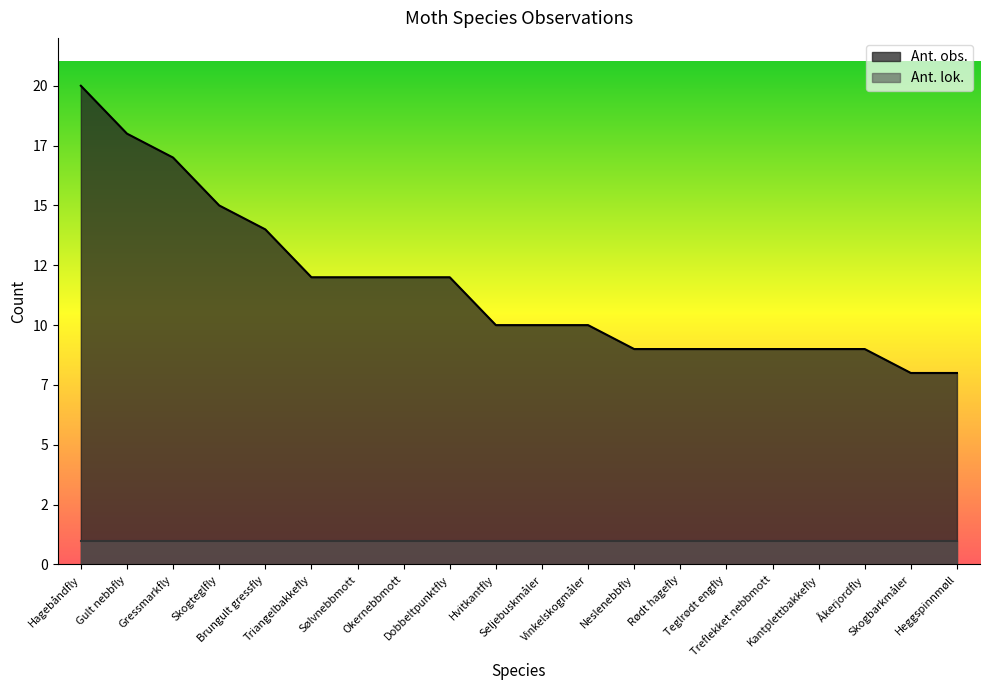

What is the maximum value shown in the chart?

20